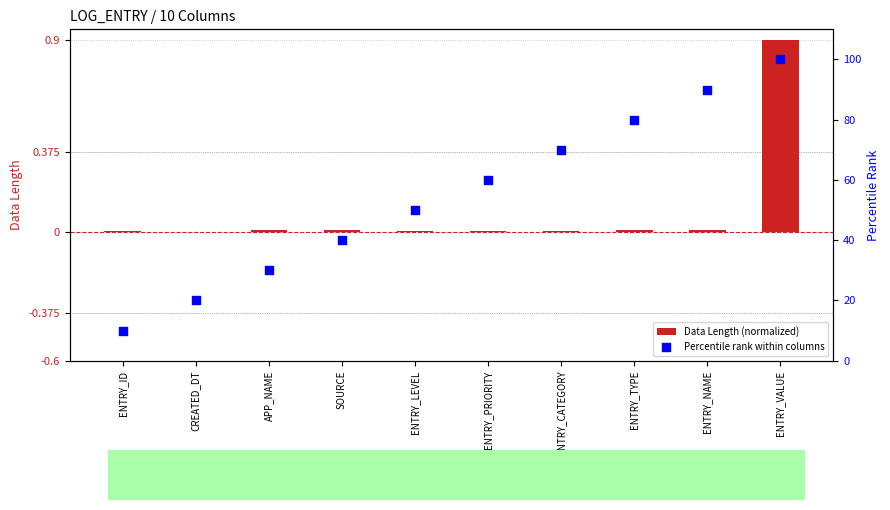

Which series reaches the maximum Y coordinate?

Percentile rank within columns